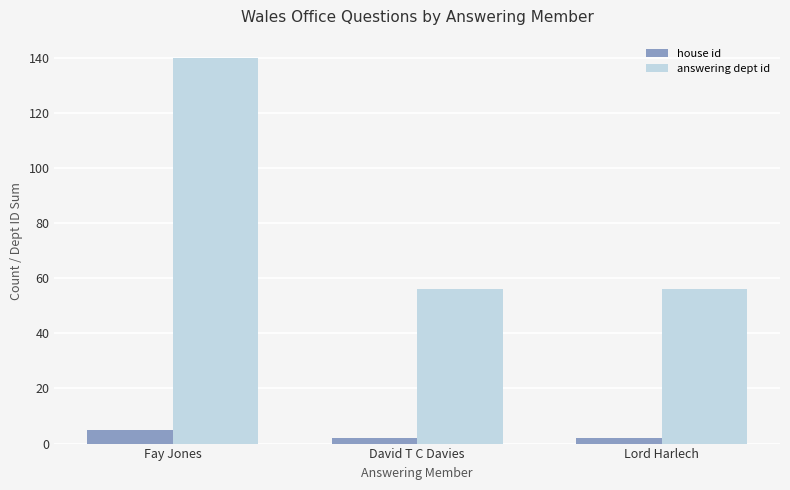

List the series in order of their peak value, highest first.

answering dept id, house id